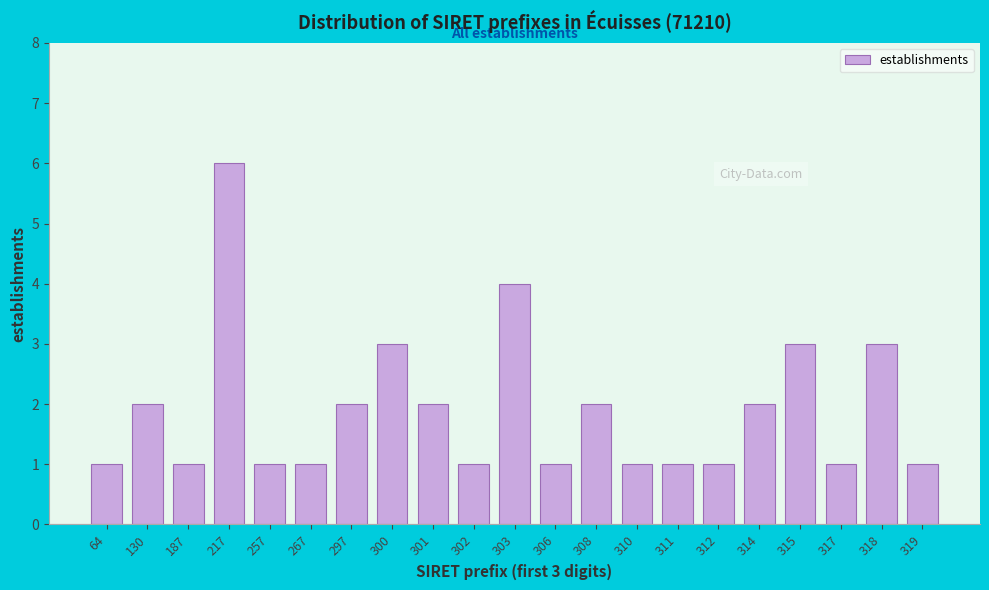

Reading right to left, list all the values displayed in this chart.

1	3	1	3	2	1	1	1	2	1	4	1	2	3	2	1	1	6	1	2	1